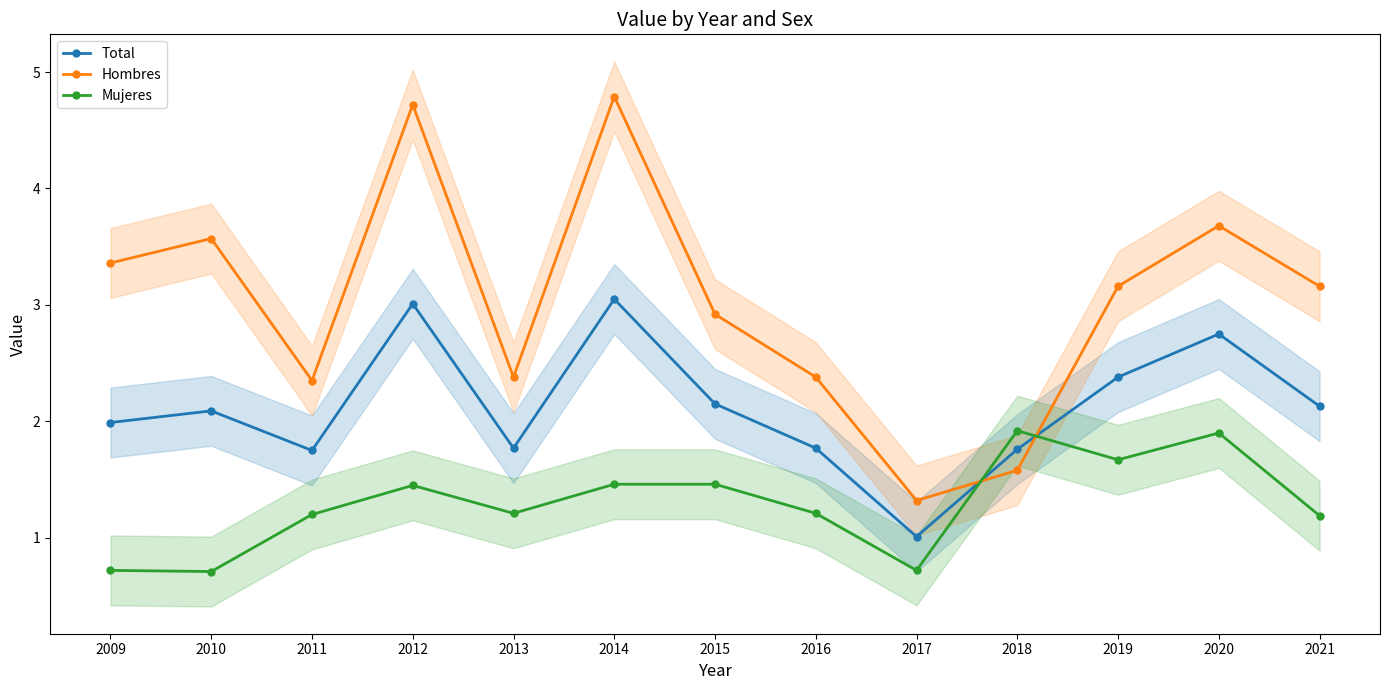

Reading right to left, extract all data points from this chart.

Total: 2021=2.1	2020=2.8	2019=2.4	2018=1.8	2017=1.0	2016=1.8	2015=2.1	2014=3.0	2013=1.8	2012=3.0	2011=1.8	2010=2.1	2009=2.0
Hombres: 2021=3.2	2020=3.7	2019=3.2	2018=1.6	2017=1.3	2016=2.4	2015=2.9	2014=4.8	2013=2.4	2012=4.7	2011=2.4	2010=3.6	2009=3.4
Mujeres: 2021=1.2	2020=1.9	2019=1.7	2018=1.9	2017=0.7	2016=1.2	2015=1.5	2014=1.5	2013=1.2	2012=1.4	2011=1.2	2010=0.7	2009=0.7